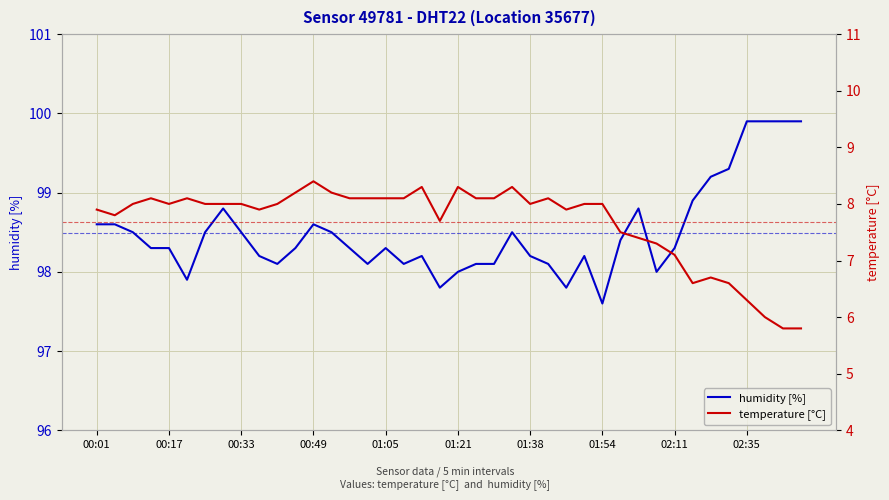

Reading right to left, what are all the values shown in this chart?

humidity [%]: 99.9	99.9	99.9	99.9	99.3	99.2	98.9	98.3	98.0	98.8	98.4	97.6	98.2	97.8	98.1	98.2	98.5	98.1	98.1	98.0	97.8	98.2	98.1	98.3	98.1	98.3	98.5	98.6	98.3	98.1	98.2	98.5	98.8	98.5	97.9	98.3	98.3	98.5	98.6	98.6
temperature [°C]: 5.8	5.8	6.0	6.3	6.6	6.7	6.6	7.1	7.3	7.4	7.5	8.0	8.0	7.9	8.1	8.0	8.3	8.1	8.1	8.3	7.7	8.3	8.1	8.1	8.1	8.1	8.2	8.4	8.2	8.0	7.9	8.0	8.0	8.0	8.1	8.0	8.1	8.0	7.8	7.9